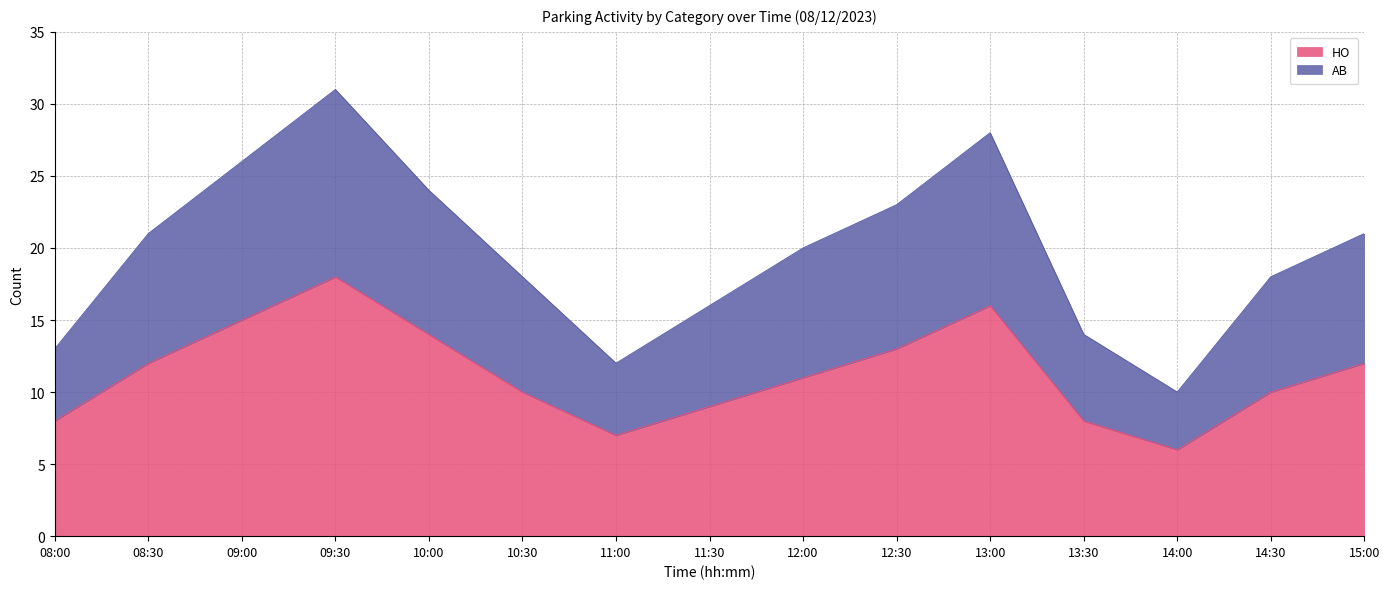

Where is HO nearest to the value 12?

08:30